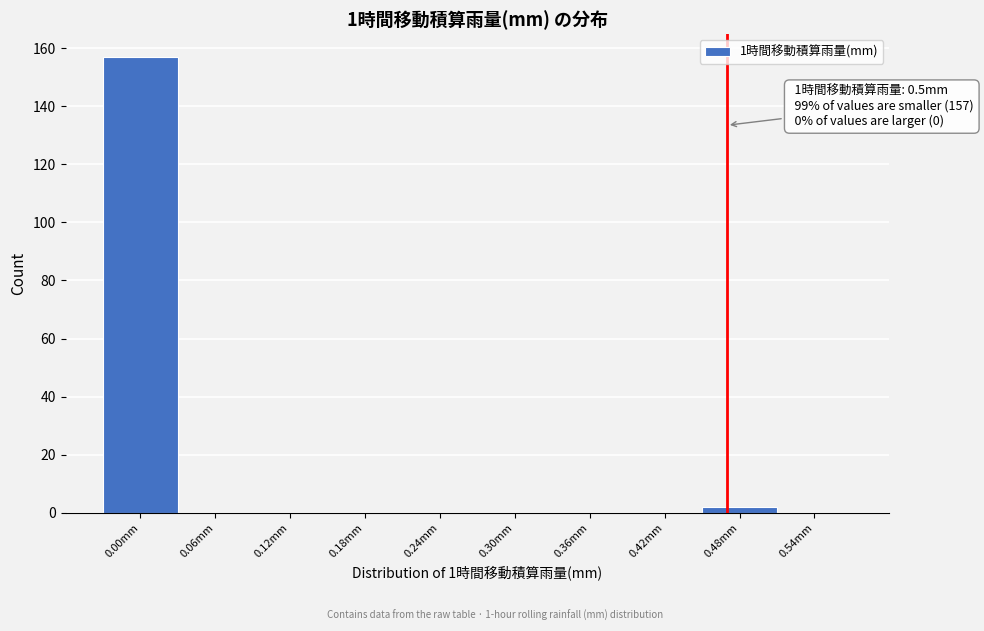

Reading left to right, extract all data points from this chart.

0.00mm=157	0.06mm=0	0.12mm=0	0.18mm=0	0.24mm=0	0.30mm=0	0.36mm=0	0.42mm=0	0.48mm=2	0.54mm=0